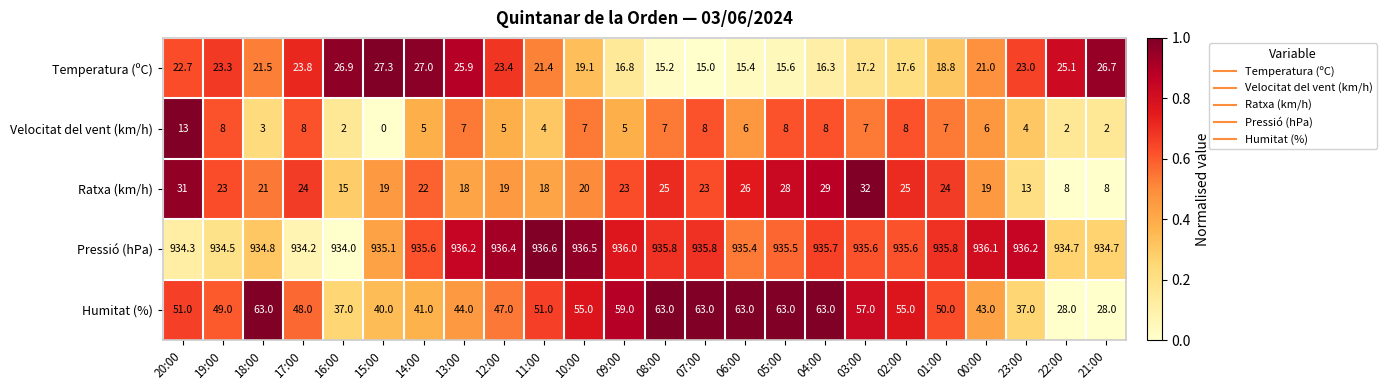

What is the difference between the second highest and second lowest values in the Ratxa (km/h) series?

23.0